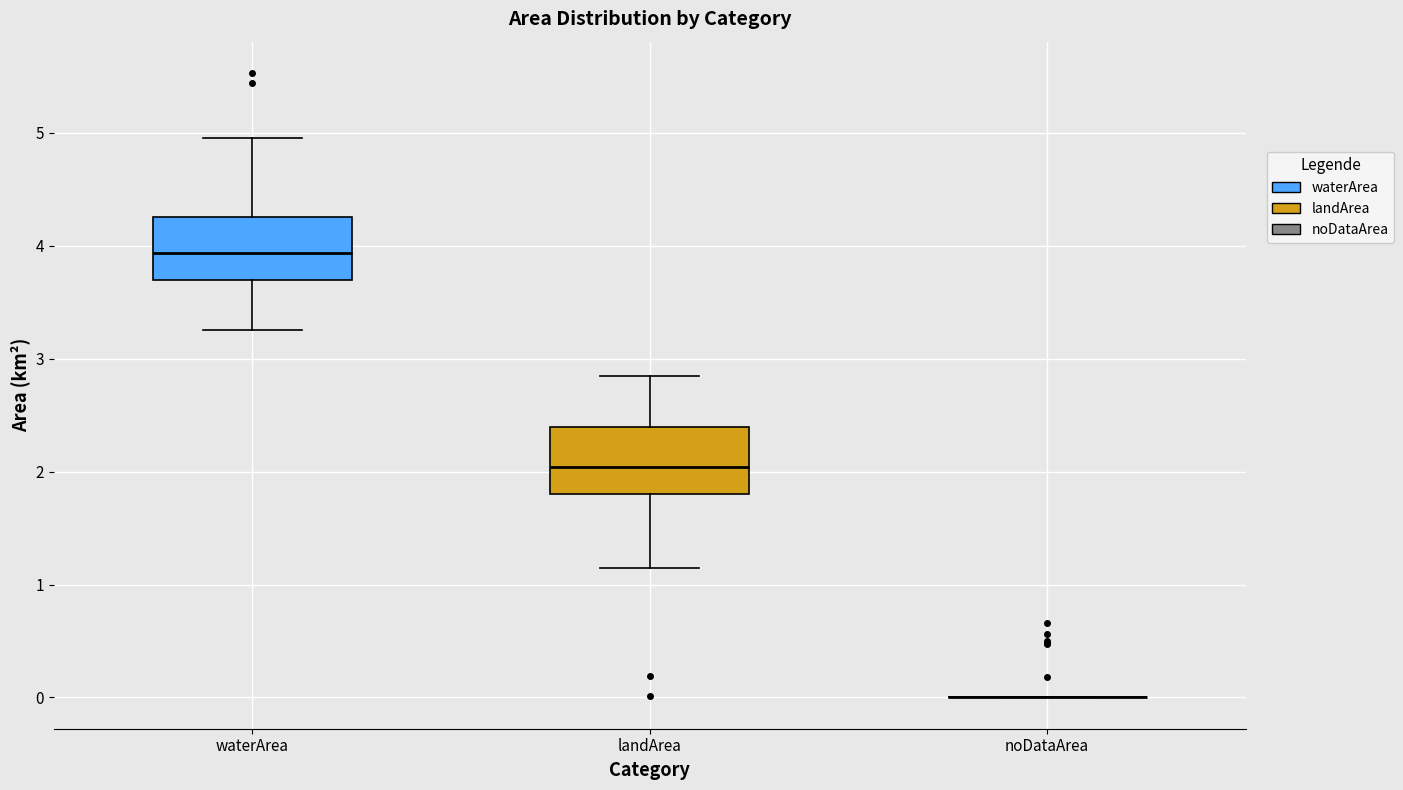

Reading left to right, read every box against the y-axis: the position of its median line, the range the box covers, and the ends of its whiskers. The values are not printed on the chart, so give them approximately, as read against the axis.

waterArea: median 3.9, box 3.7 to 4.3, whiskers 3.3 to 5.0
landArea: median 2.0, box 1.8 to 2.4, whiskers 1.2 to 2.9
noDataArea: box collapsed to a line at 0.0, whiskers 0.0 to 0.0